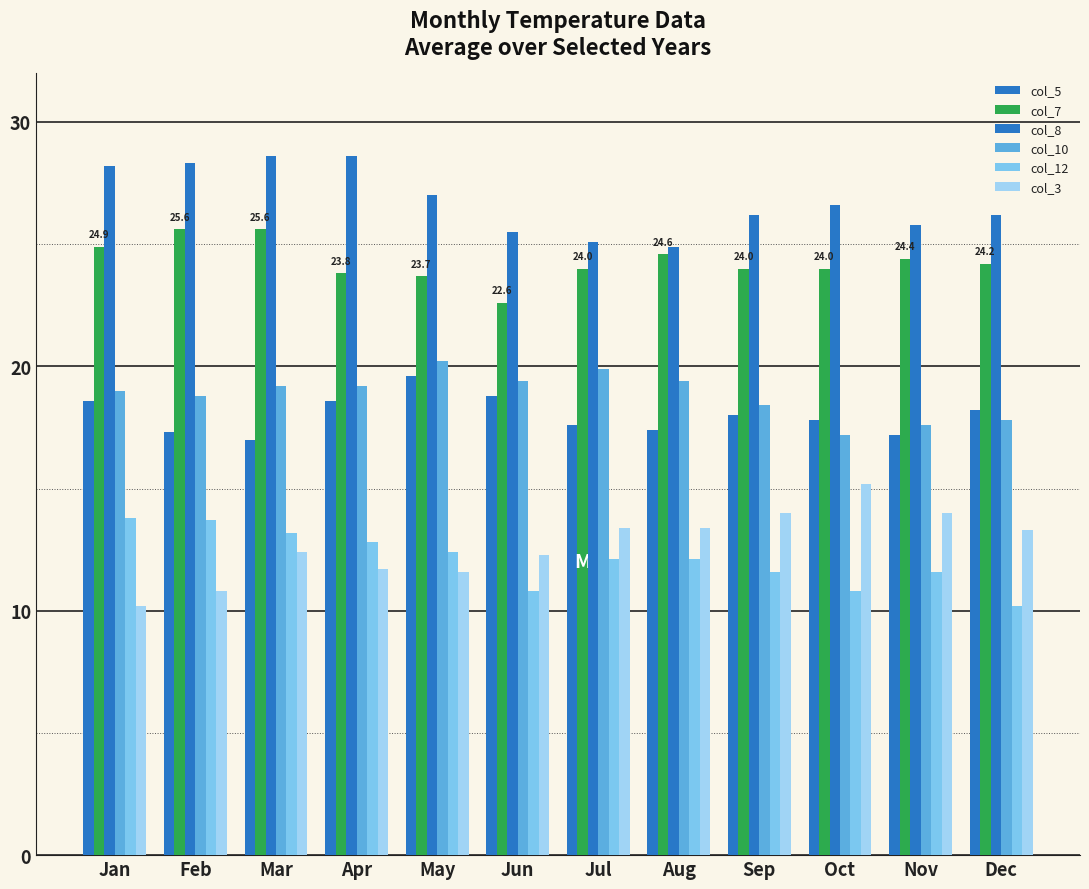

How many series are shown in this chart?

6